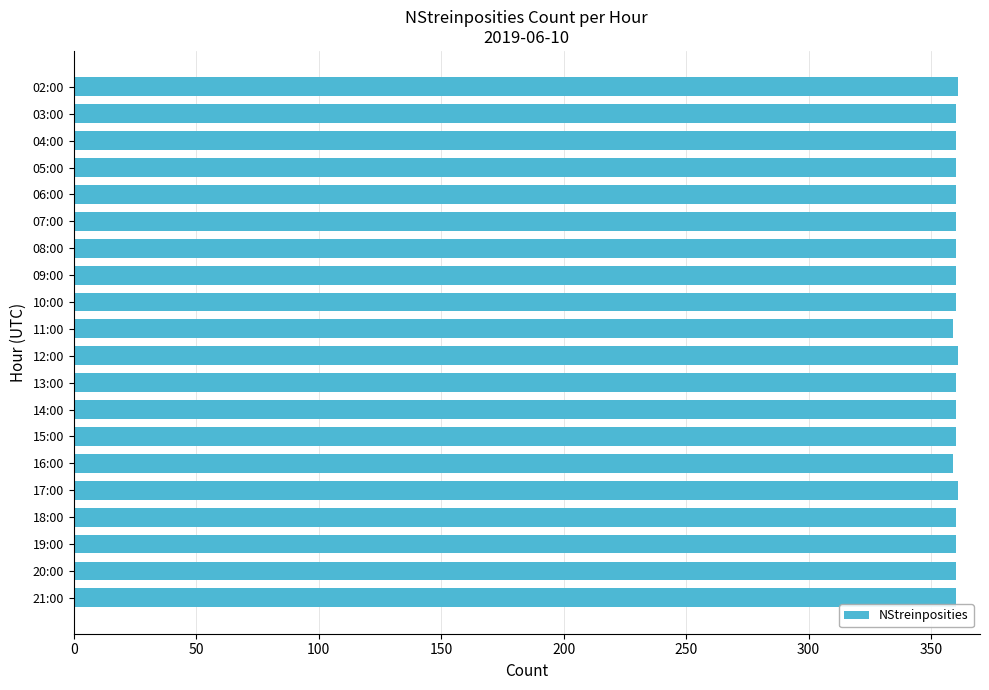

Approximately how many times larger is the value at 11:00 compared to 20:00?

1.0